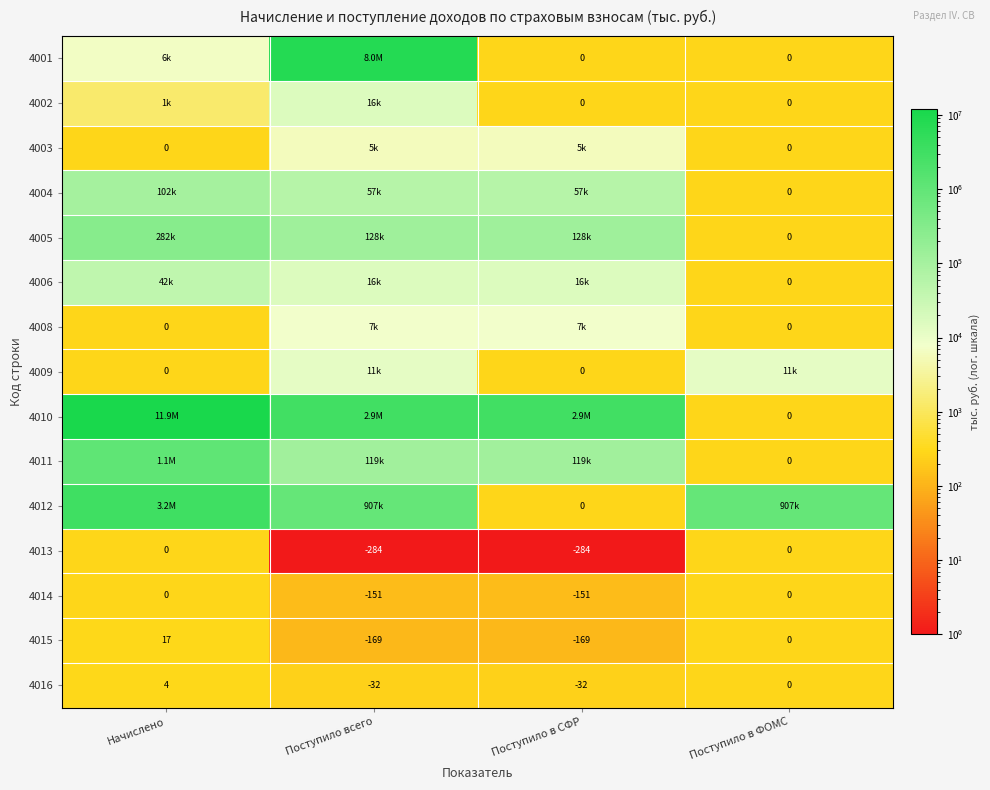

What is the total value across all series at Поступило всего?

12153260